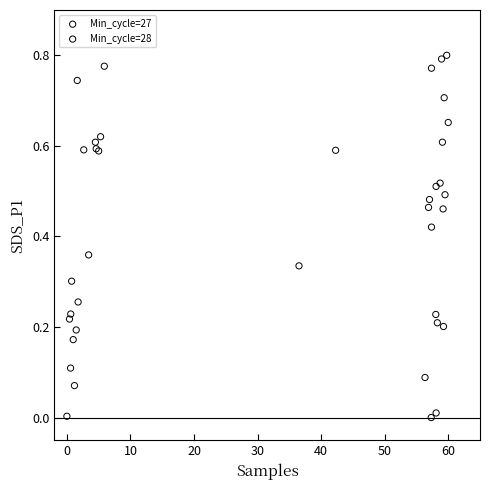

What are all the series names shown in the legend?

Min_cycle=27, Min_cycle=28